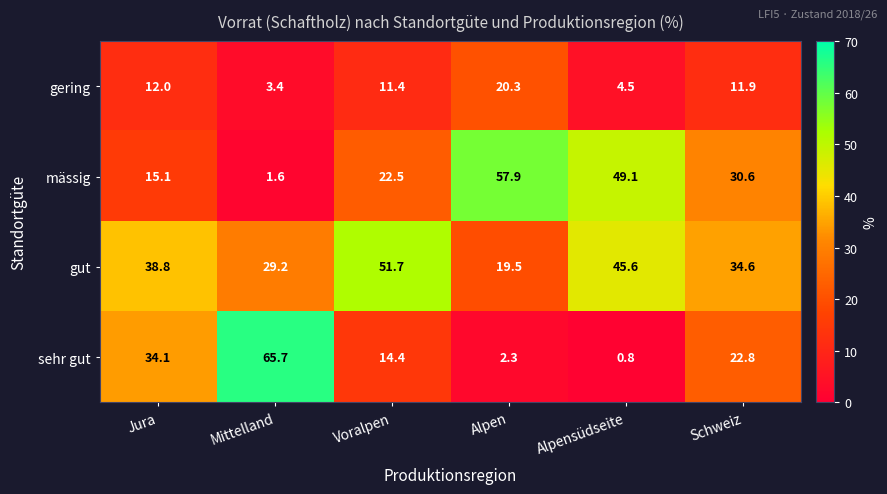

Which series has the largest range (max minus min)?

sehr gut